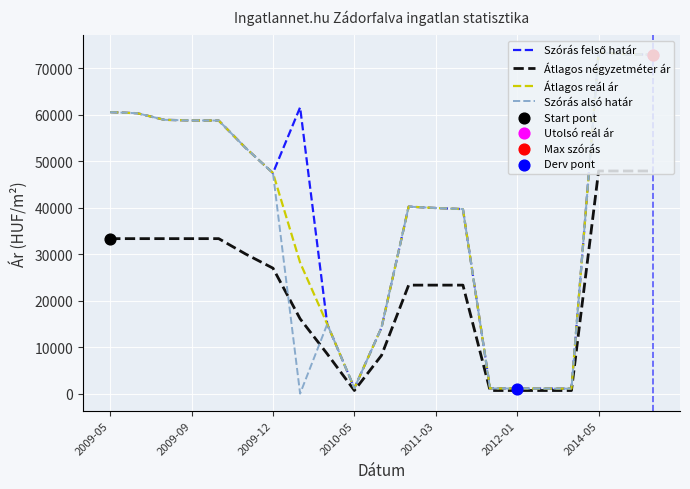

What is the maximum value shown in the chart?

73377